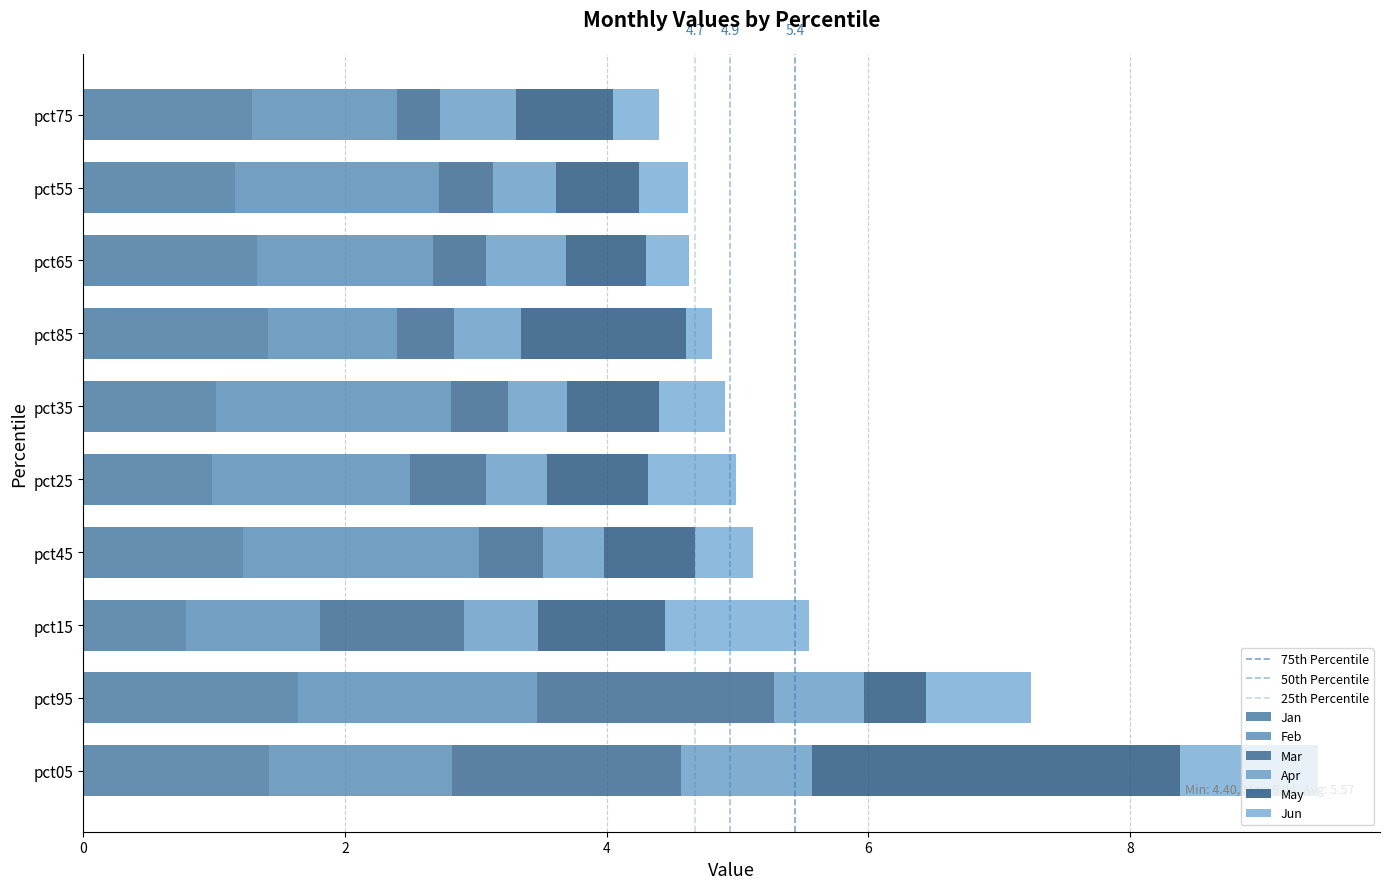

What is the total value across all series at pct95?

7.2